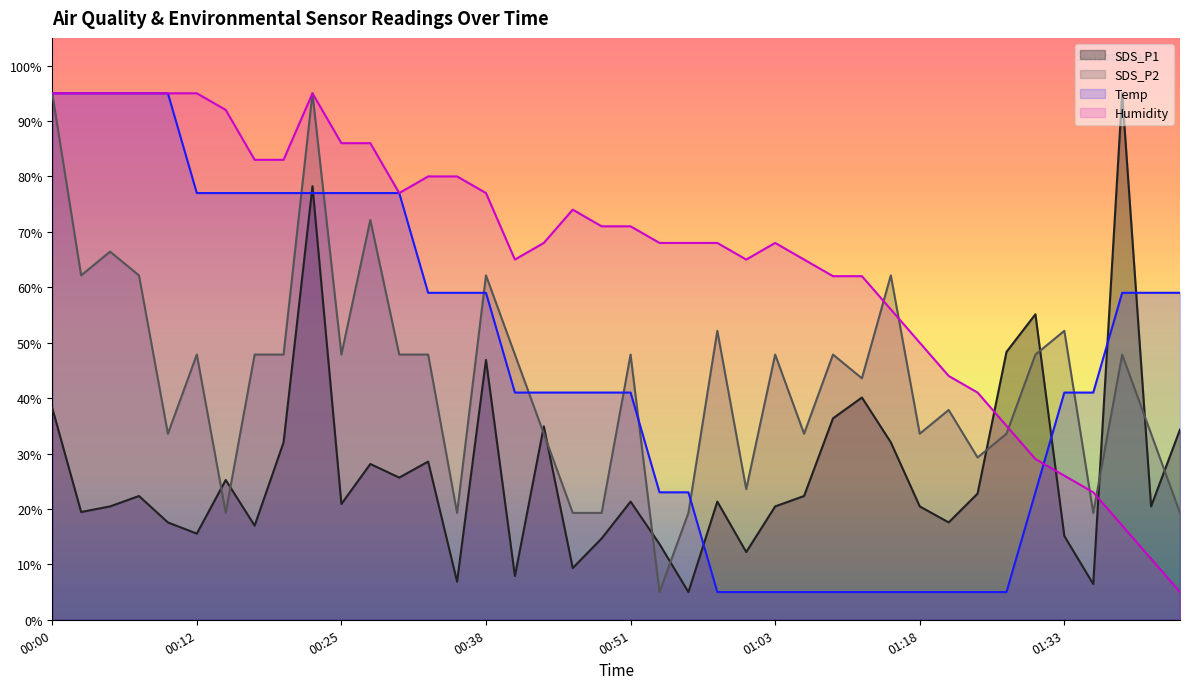

True or false: Humidity and Temp intersect in this chart.

True